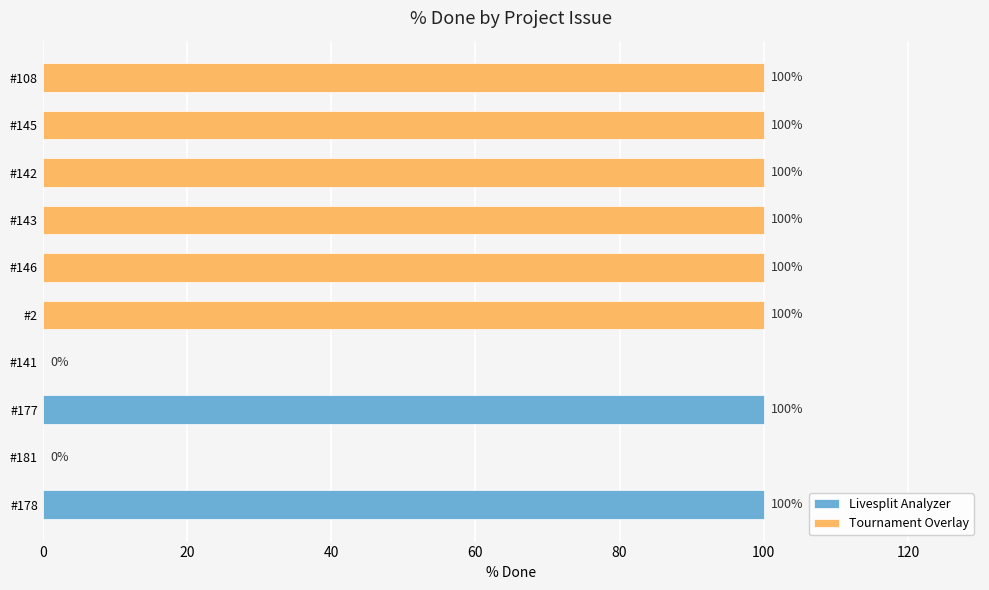

Which category has the highest value across all series?

178